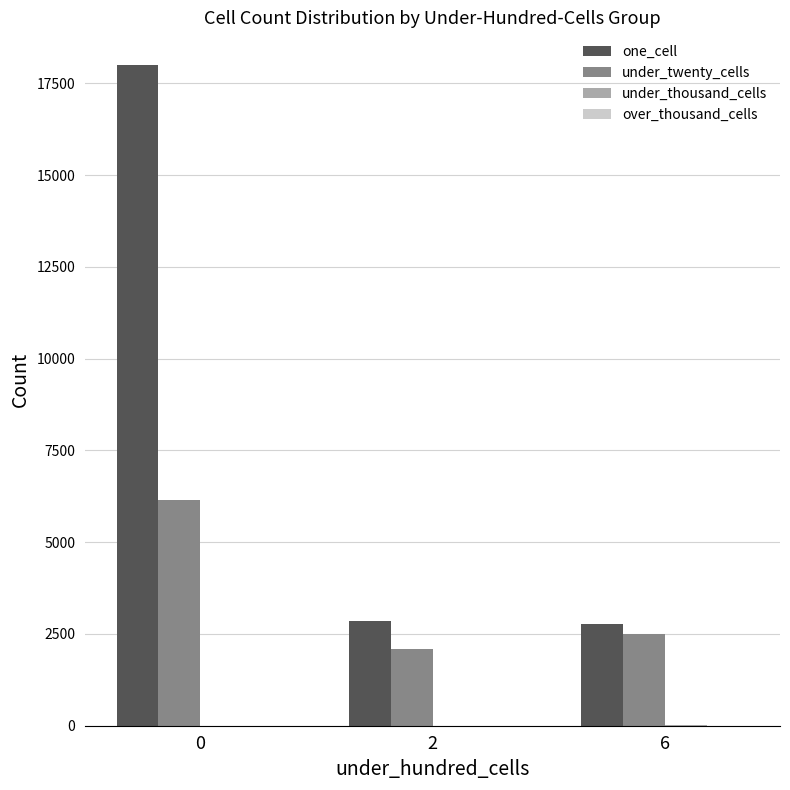

What is the maximum value shown in the chart?

17990